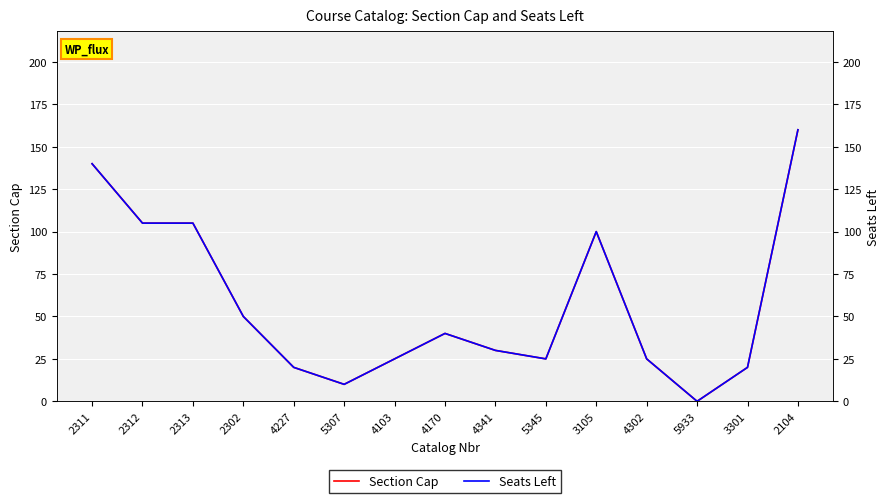

Reading left to right, transcribe all the data shown in this chart.

Section Cap: 140	105	105	50	20	10	25	40	30	25	100	25	0	20	160
Seats Left: 140	105	105	50	20	10	25	40	30	25	100	25	0	20	160